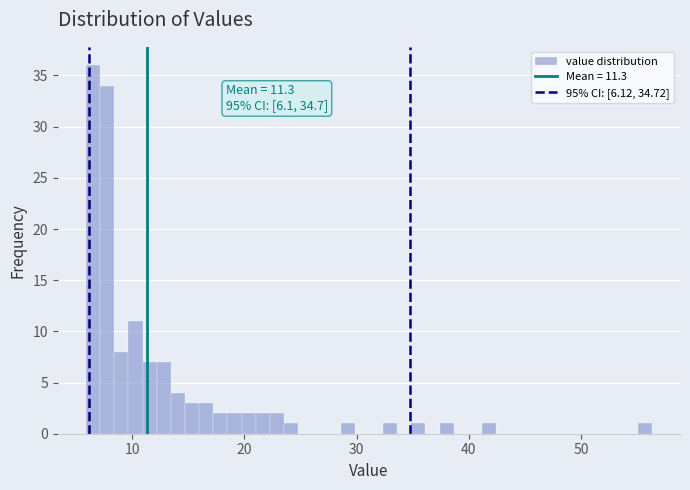

Read against the x-axis, roughly where is the centre of the tallest bar?

7